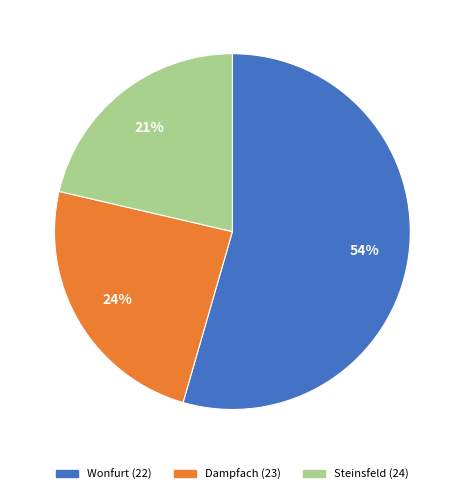

Approximately how many times larger is the value at Steinsfeld (24) compared to Dampfach (23)?

0.9